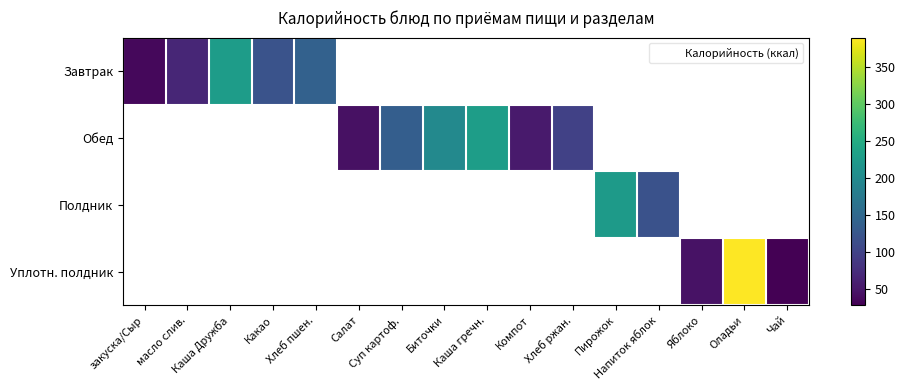

Is the value of Обед at Каша Дружба greater than the value of Полдник at Чай?

No